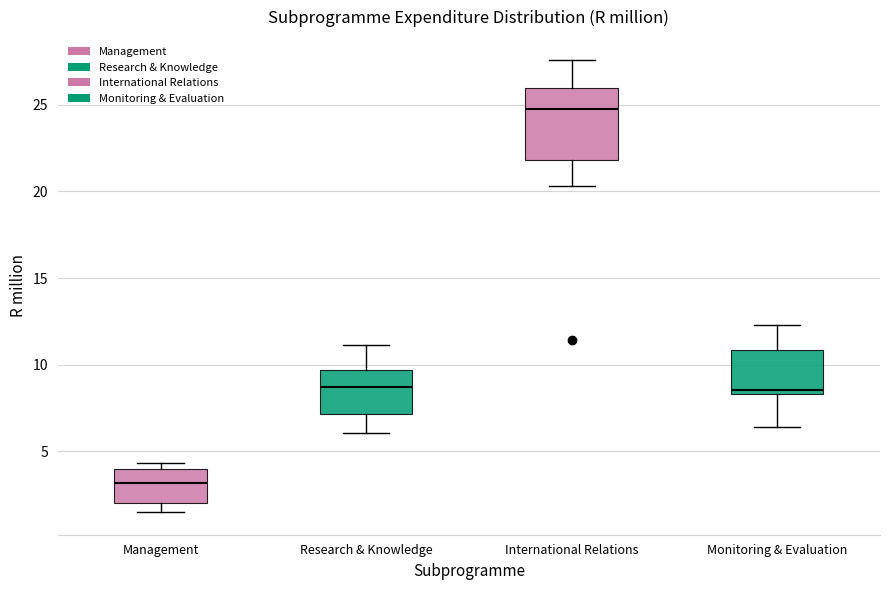

Which box's median line is the highest?

International Relations